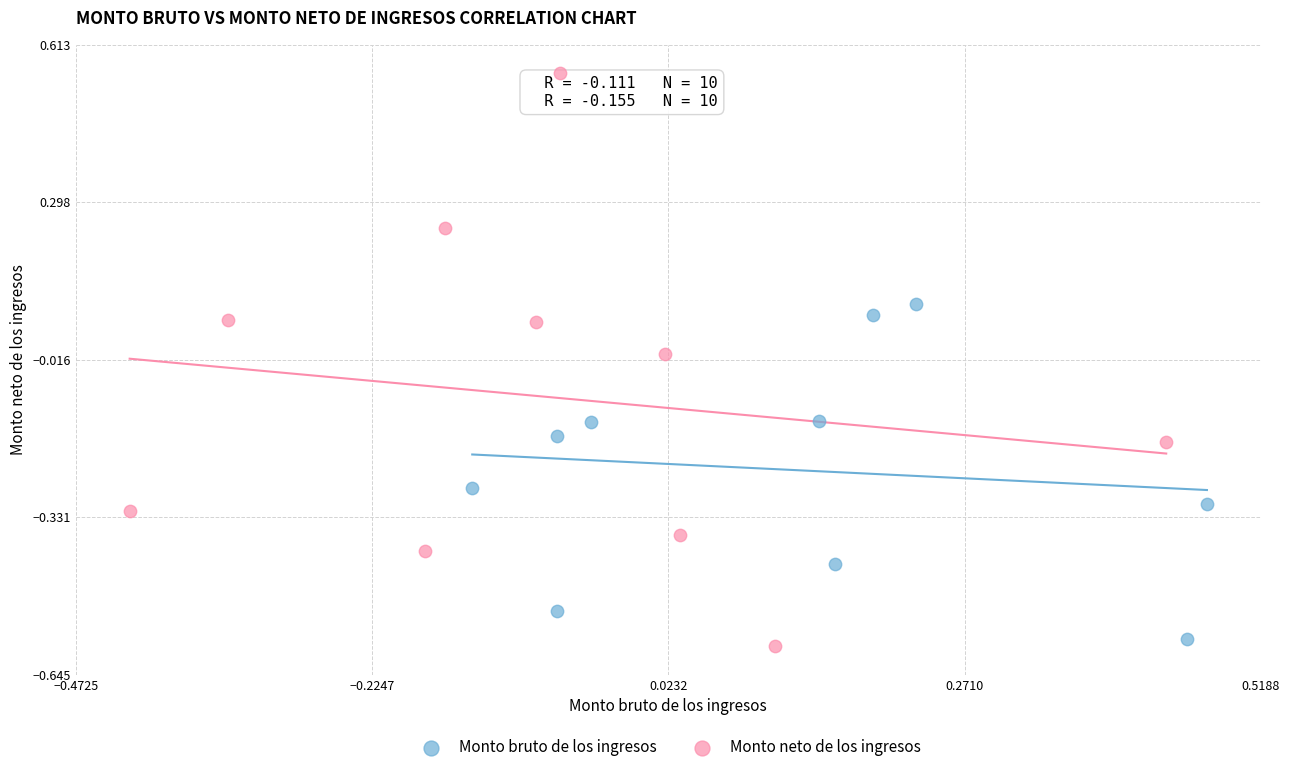

Which series contains the highest Y value?

Monto neto de los ingresos